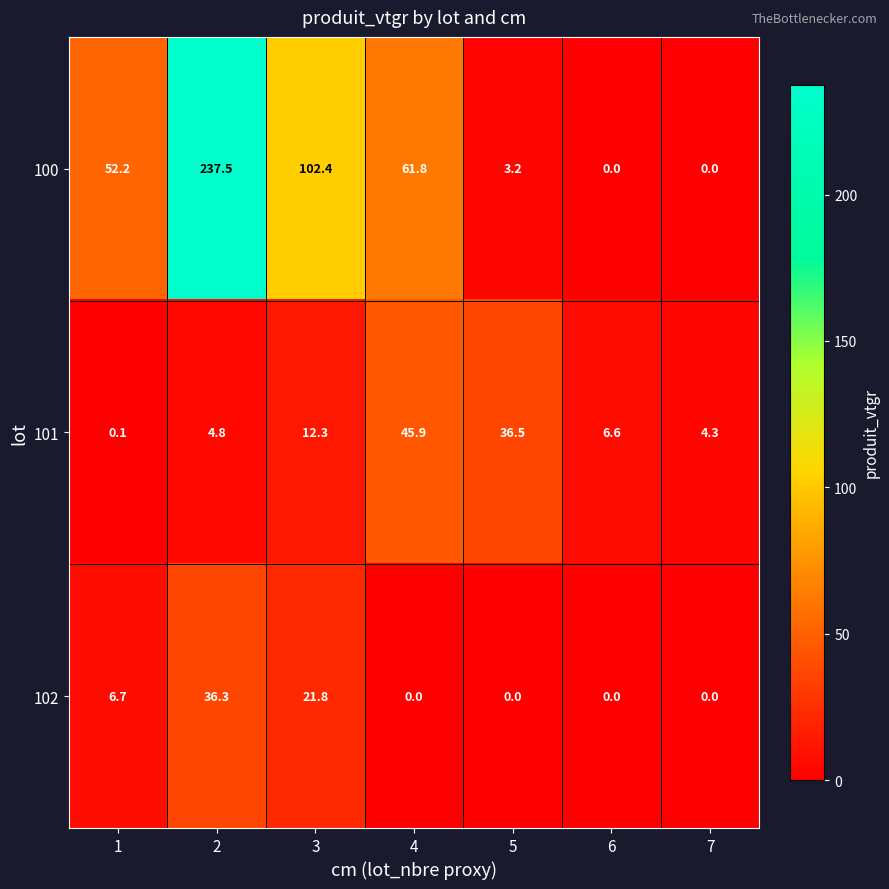

True or false: 101 has a value of 12.3 at 3.

True